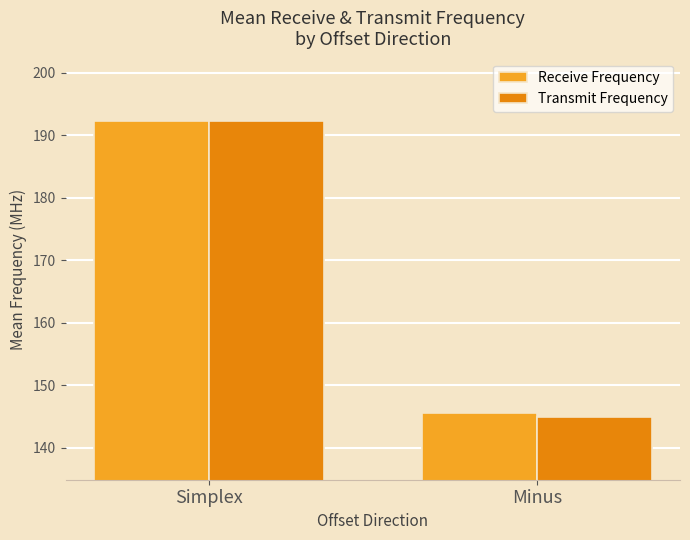

List the labels in order of Receive Frequency value, smallest first.

Minus, Simplex